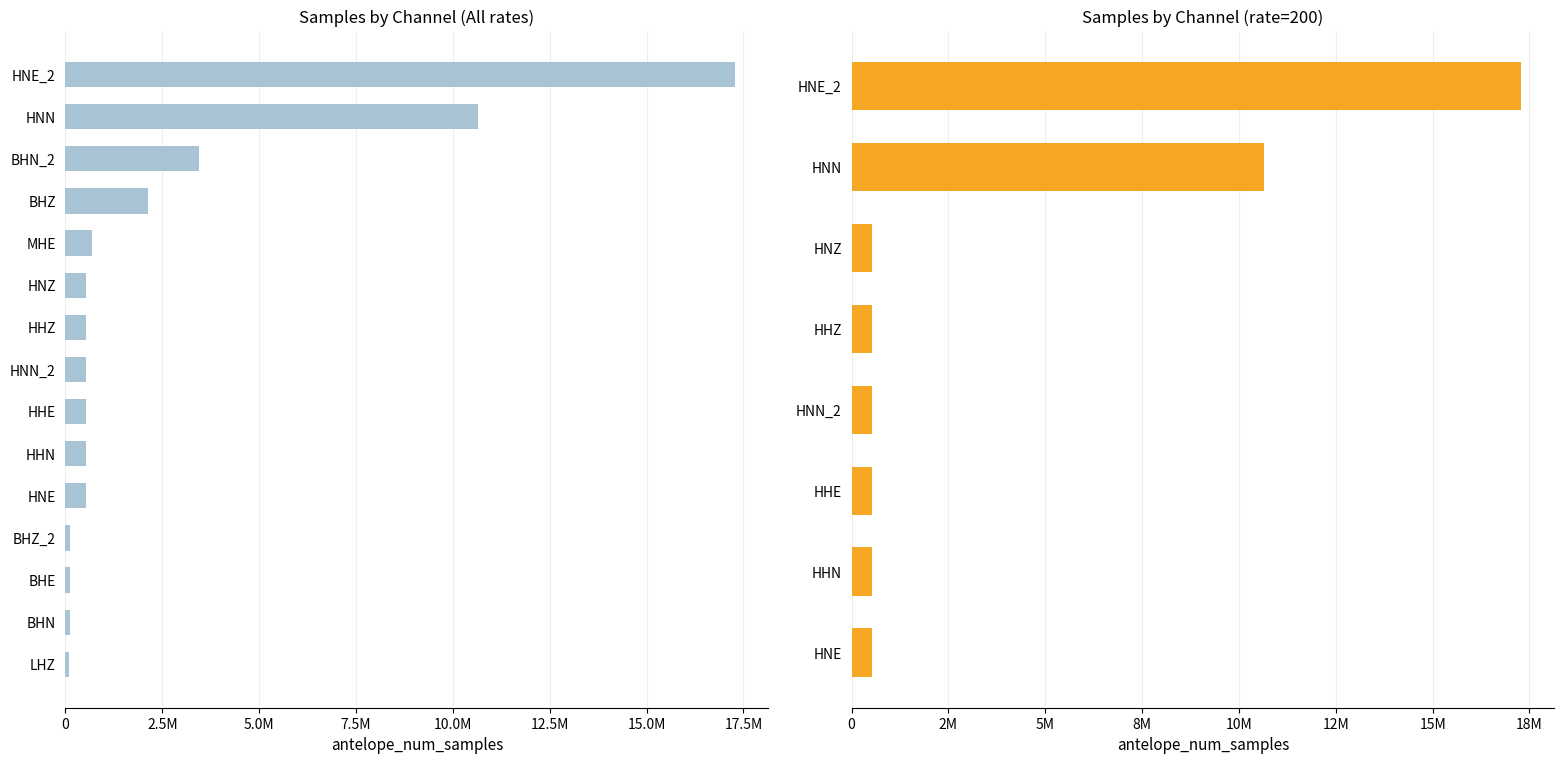

True or false: the data shows 525112 at HNZ.

True